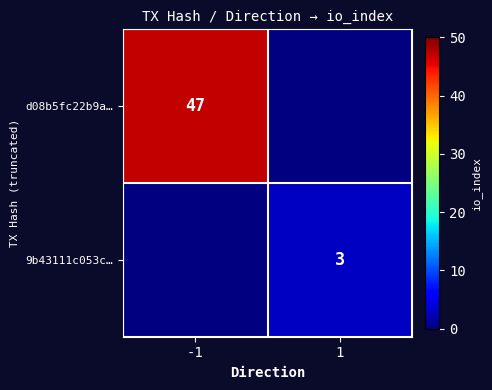

True or false: d08b5fc22b9a… has a value of 47 at -1.

True